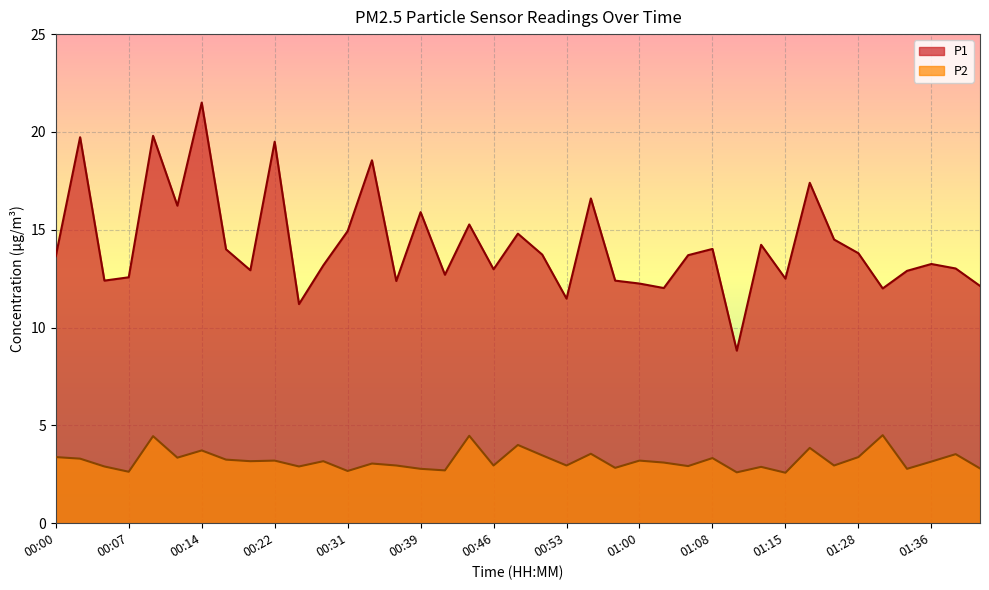

In P1, how many points are lower than both neighbors (excluding endpoints)?

12